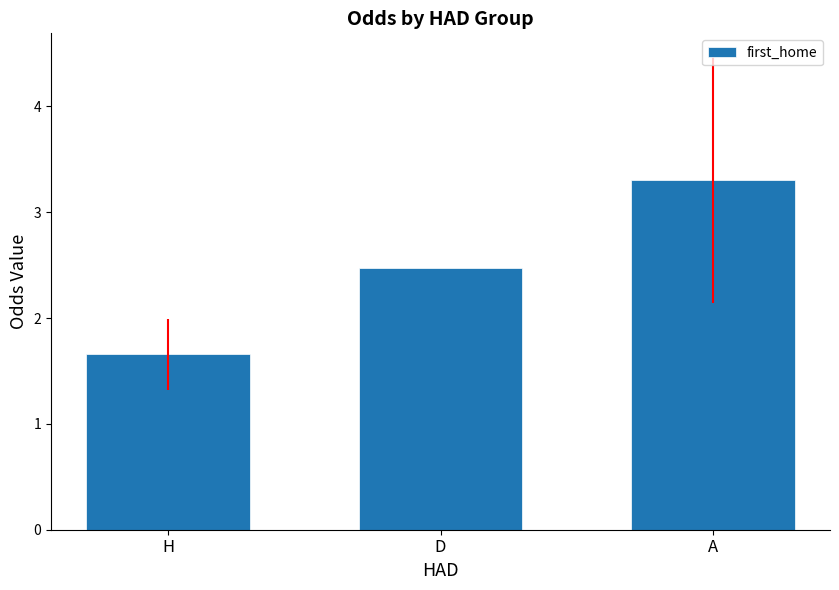

Reading left to right, what are all the values shown in this chart?

H=1.7	D=2.5	A=3.3